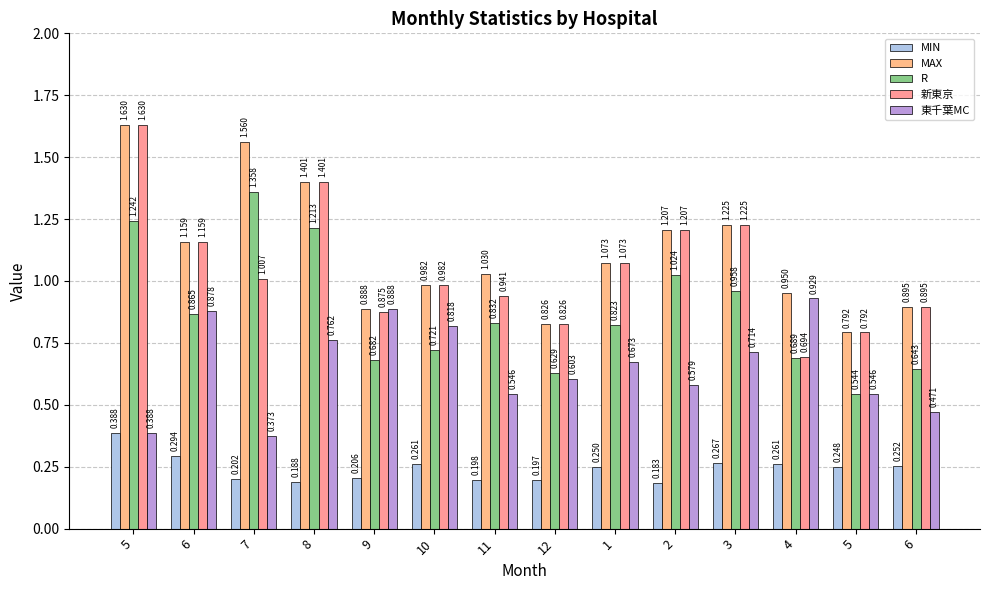

Are the bars horizontal?

No